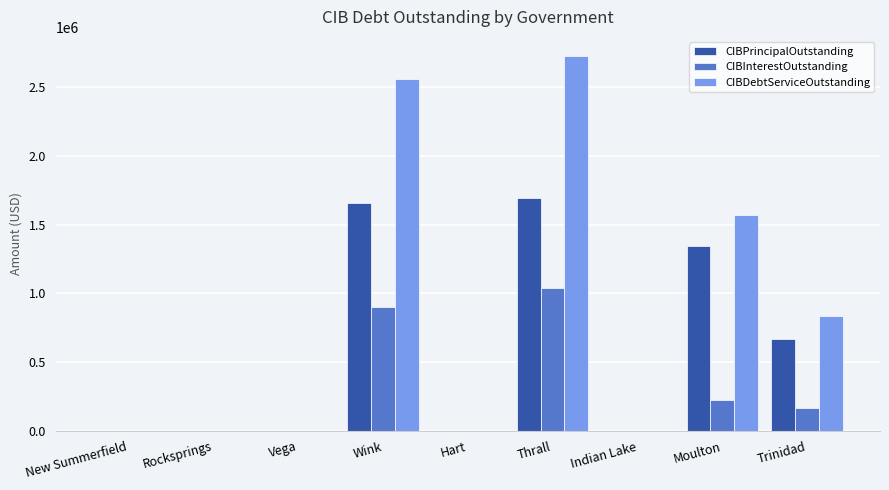

How many values in the CIBDebtServiceOutstanding series exceed 0?

4